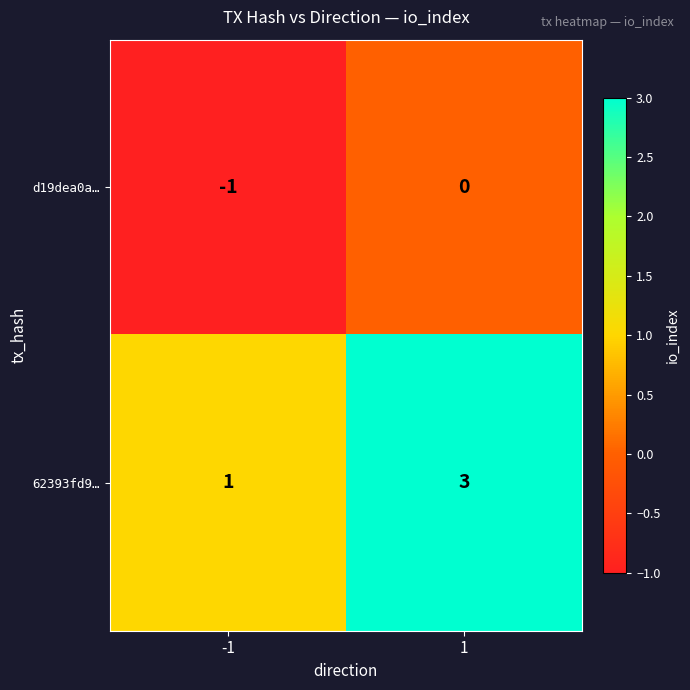

Between -1 and 1, which series saw the biggest shift?

62393fd9…